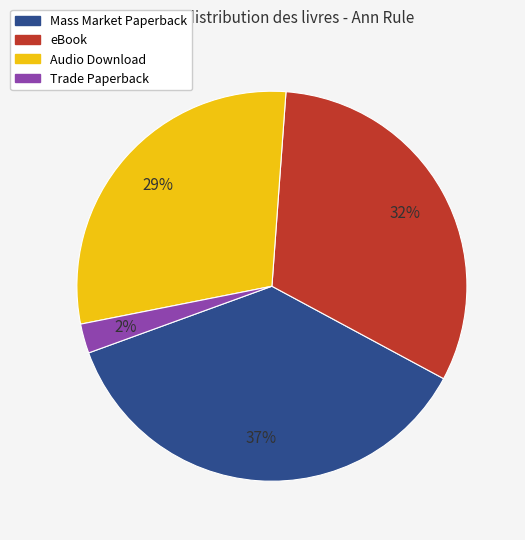

What is the largest slice in the pie chart?

Mass Market Paperback